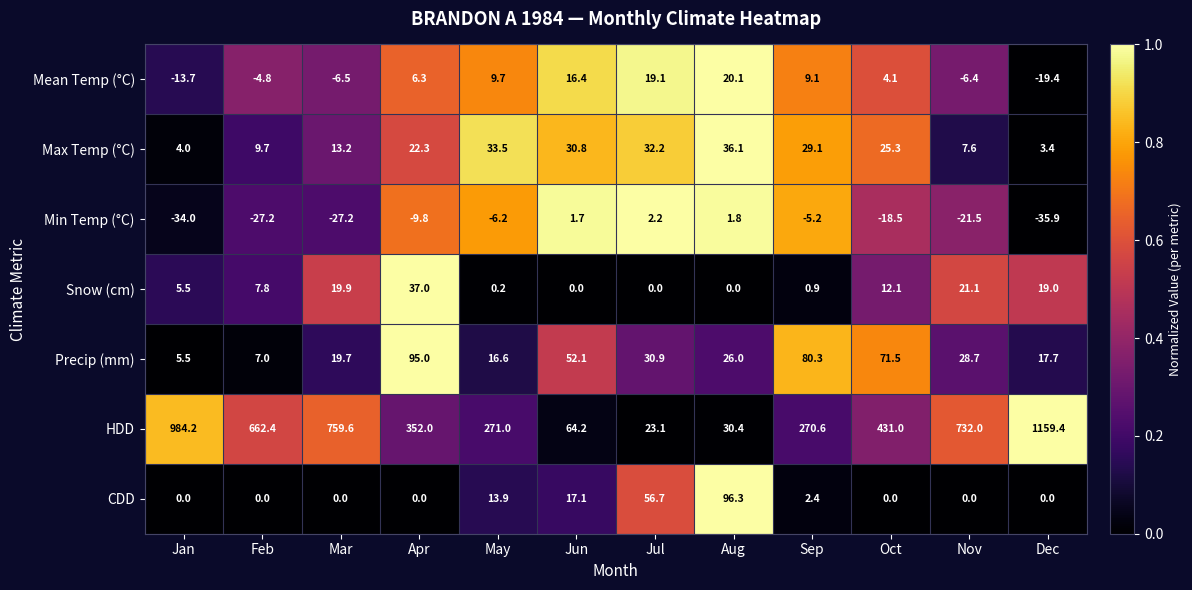

At Jul, list the series in order from largest to smallest.

CDD, Max Temp (°C), Precip (mm), HDD, Mean Temp (°C), Min Temp (°C), Snow (cm)